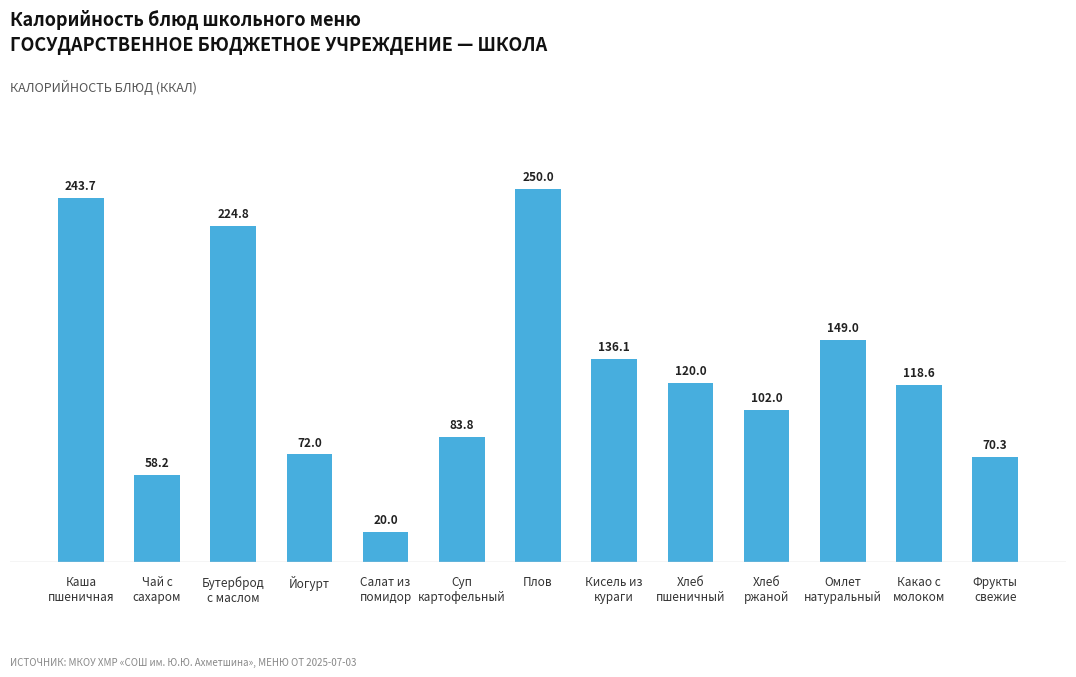

The value at Фрукты
свежие is 70.3. True or false?

True